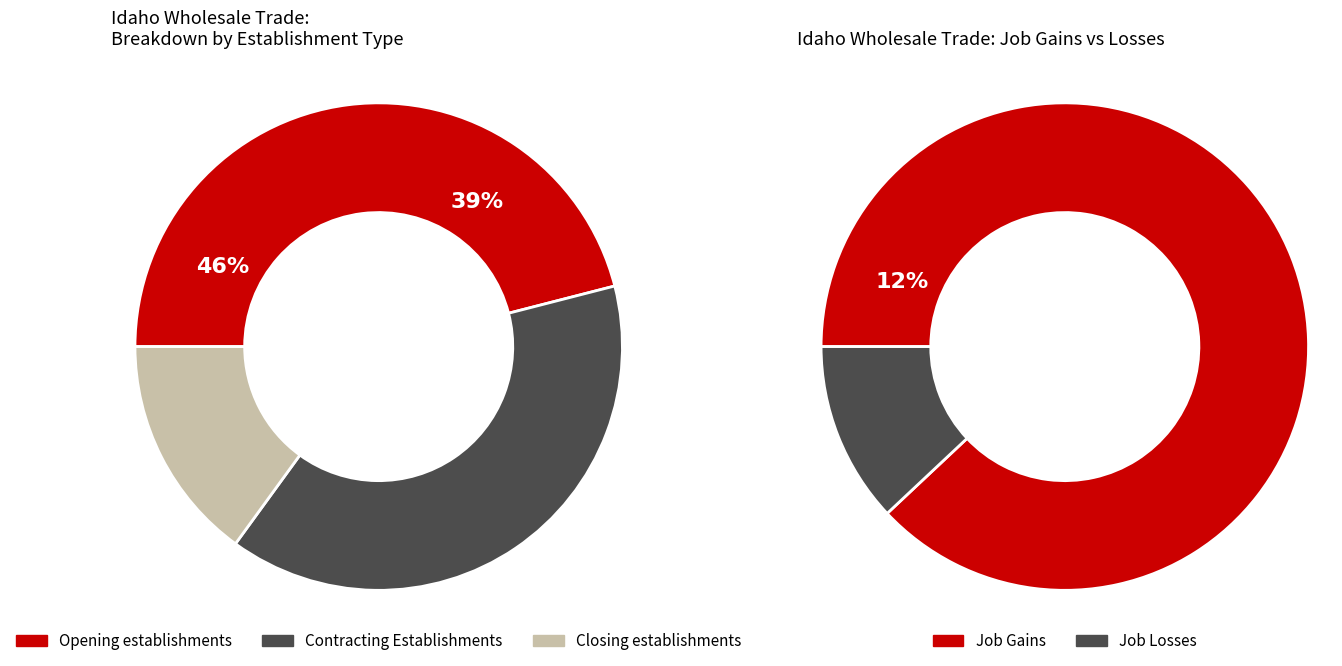

Is there any slice that represents more than half of the pie?

No